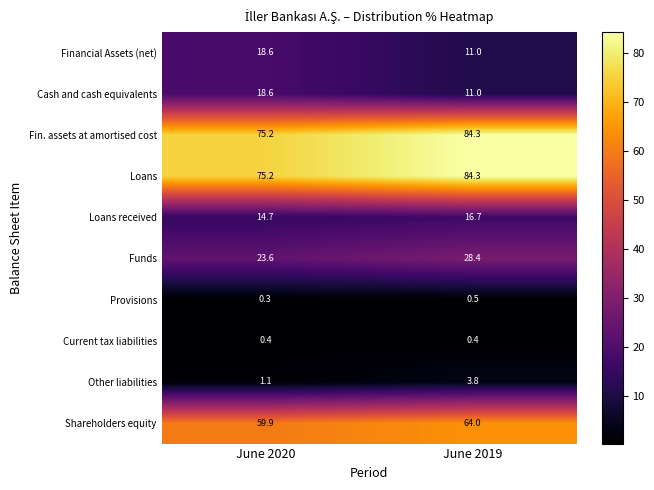

At which category is the sum across all series the highest?

June 2019